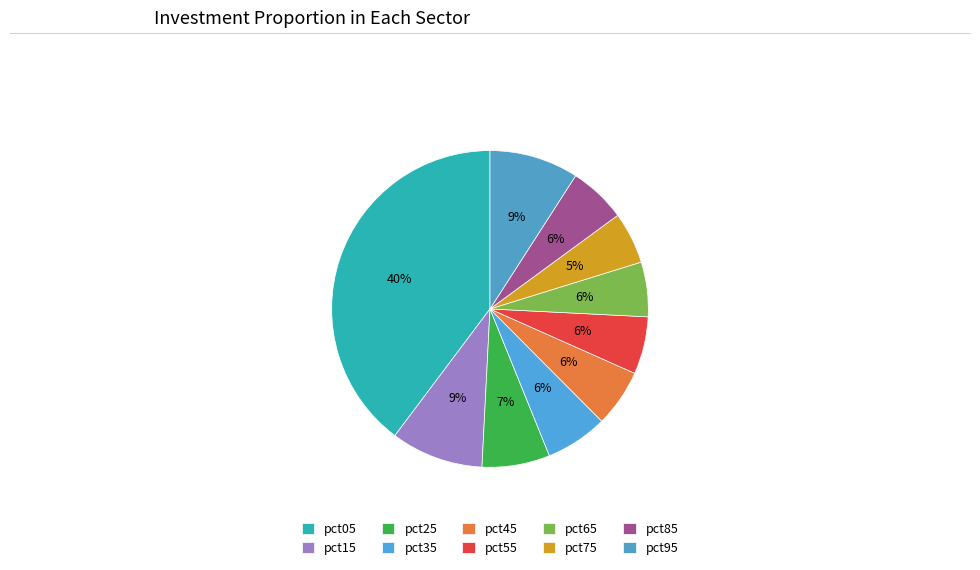

What percentage is the pct75 slice, to the nearest percent?

5%